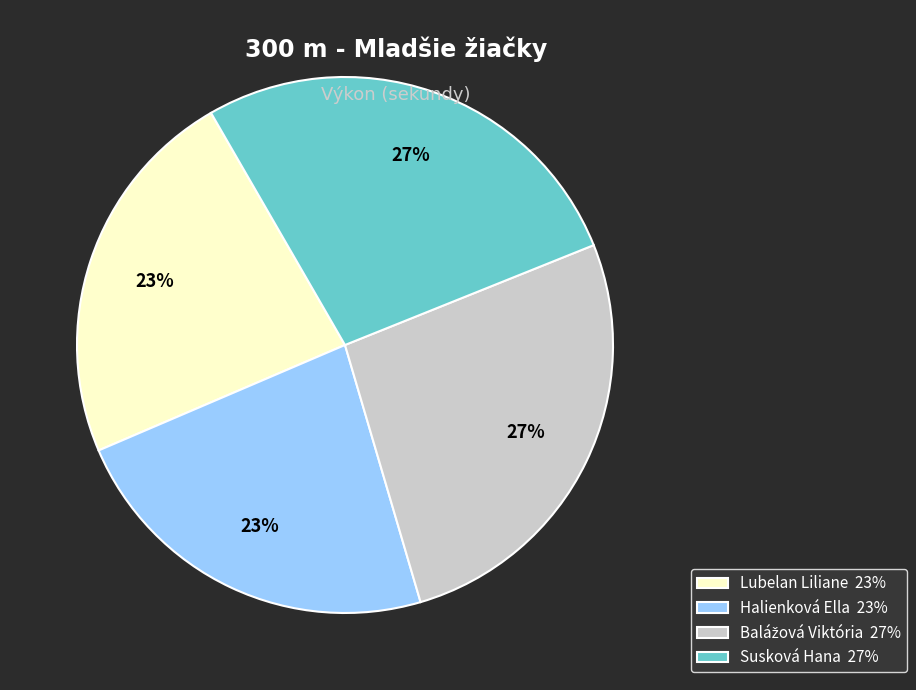

The Halienková Ella 23% slice represents 38% of the pie. True or false?

False